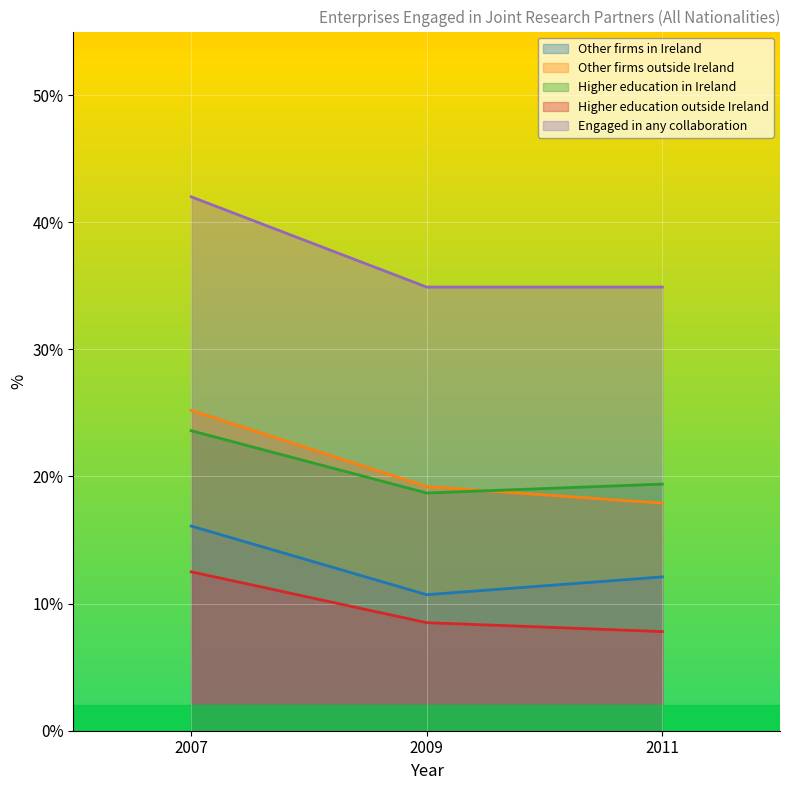

How many data points in Higher education outside Ireland are above 8?

2